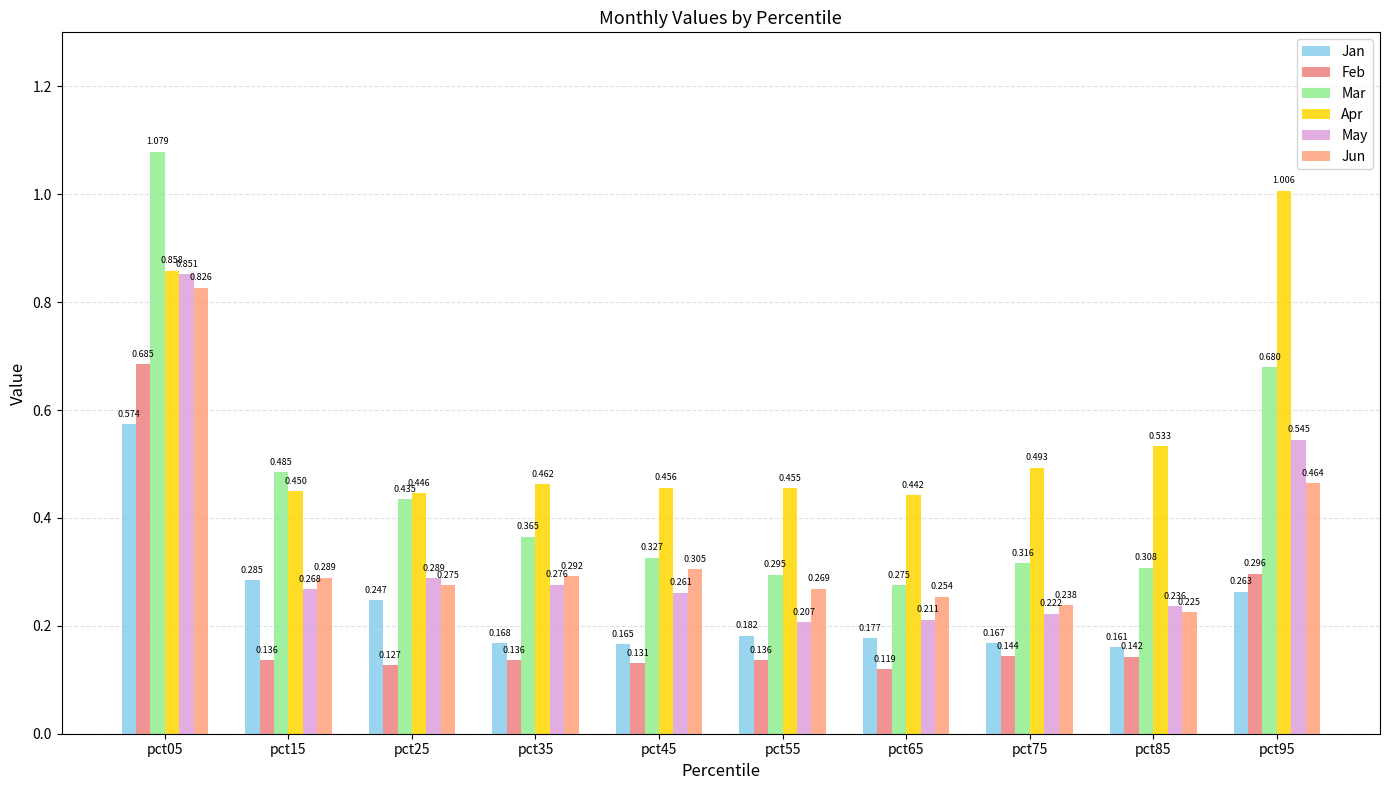

What is the sum of all Feb values?

2.1